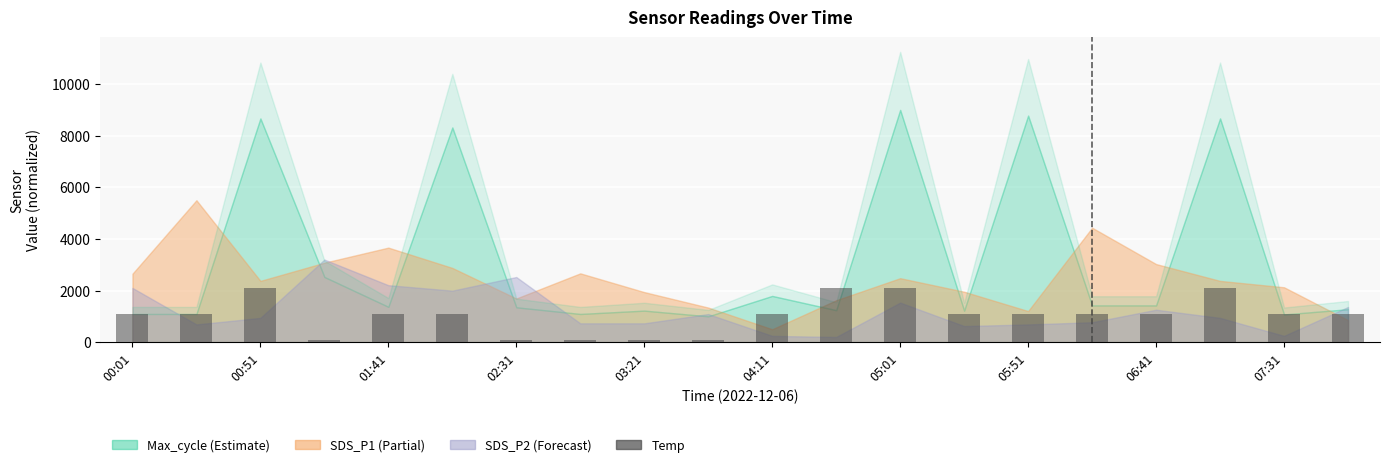

What is the average value?

1050